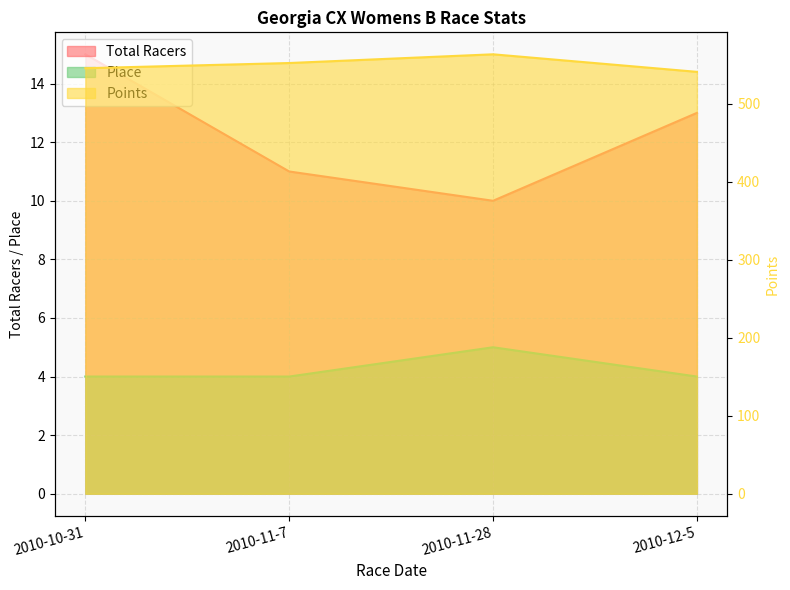

What position from the right is 2010-10-31?

4